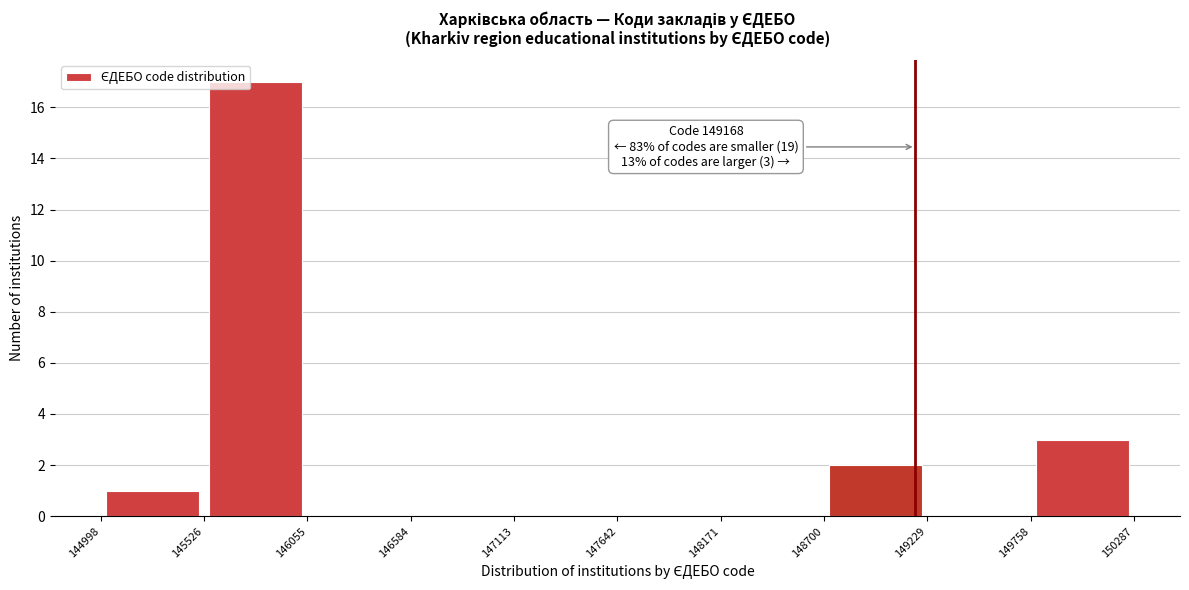

Over which range of the x-axis is the bar tallest?

145526 to 146055